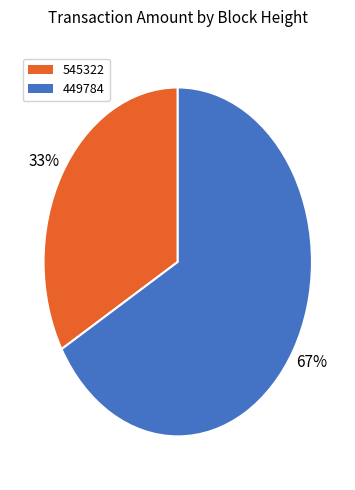

Is it true that 449784 is 80% of the pie?

False